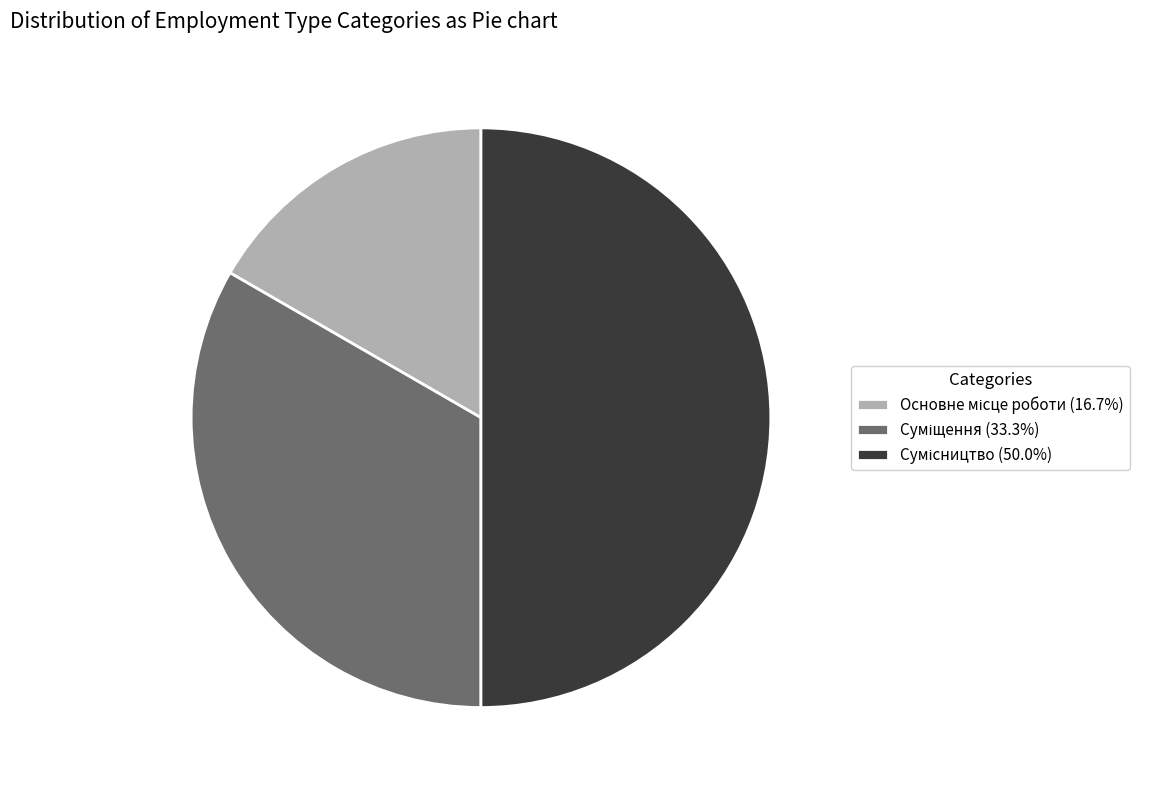

How many slices are in this pie chart?

3